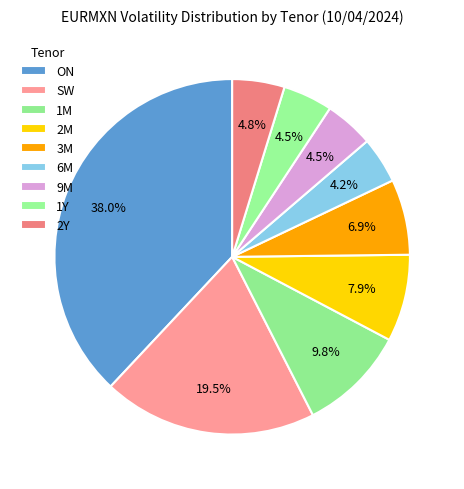

How many slices are in this pie chart?

9